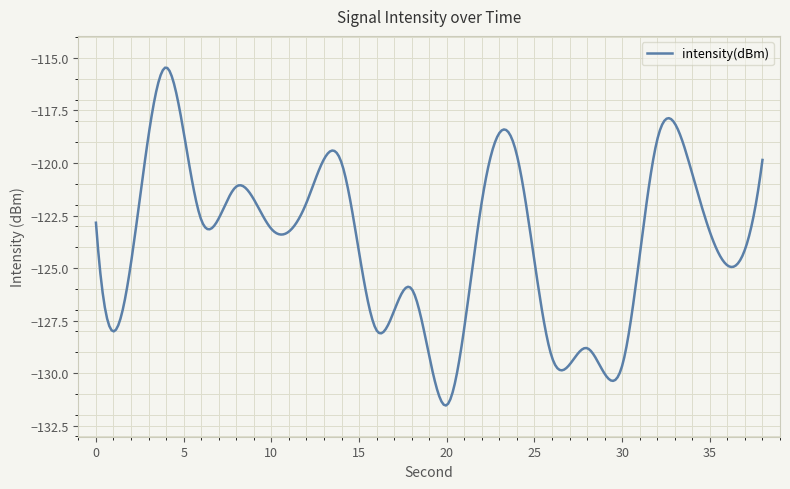

What is the minimum value shown in the chart?

-131.5